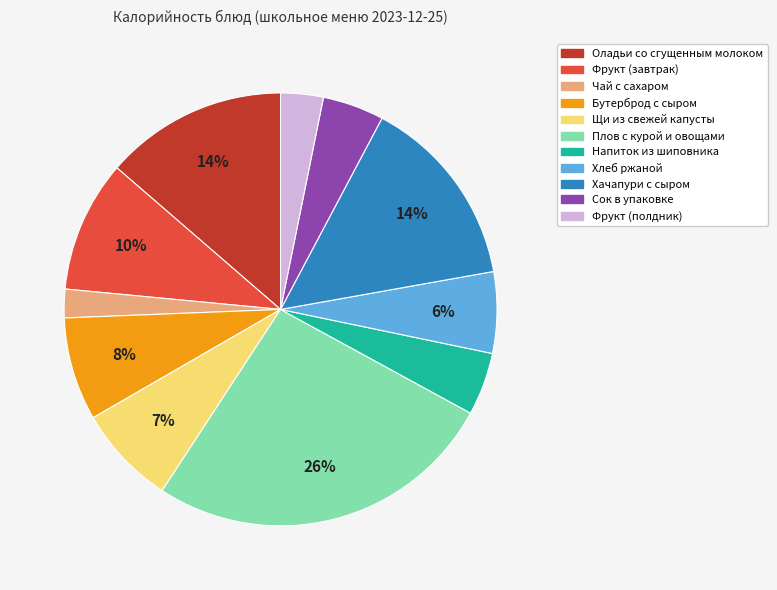

Is it true that Фрукт (завтрак) is 3% of the pie?

False